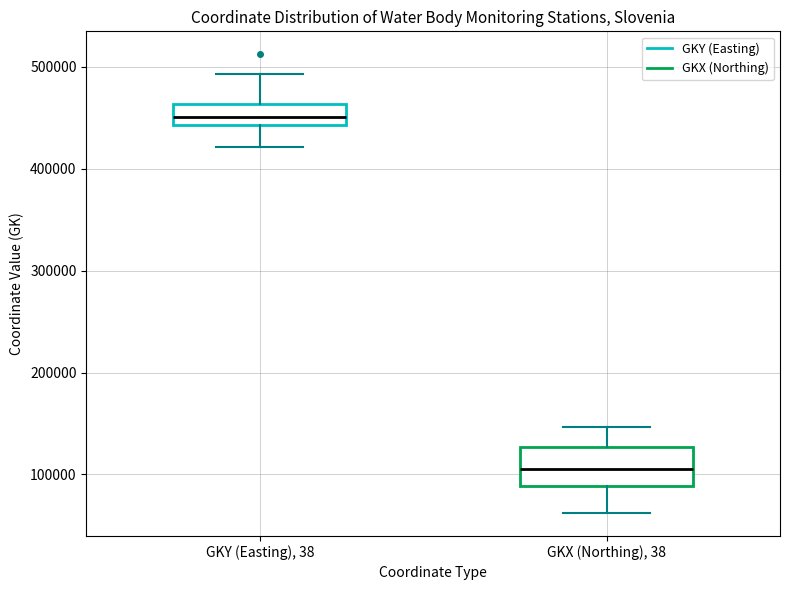

Reading left to right, read every box against the y-axis: the position of its median line, the range the box covers, and the ends of its whiskers. The values are not printed on the chart, so give them approximately, as read against the axis.

GKY (Easting), 38: median 450000, box 440000 to 460000, whiskers 420000 to 490000
GKX (Northing), 38: median 110000, box 90000 to 130000, whiskers 60000 to 150000